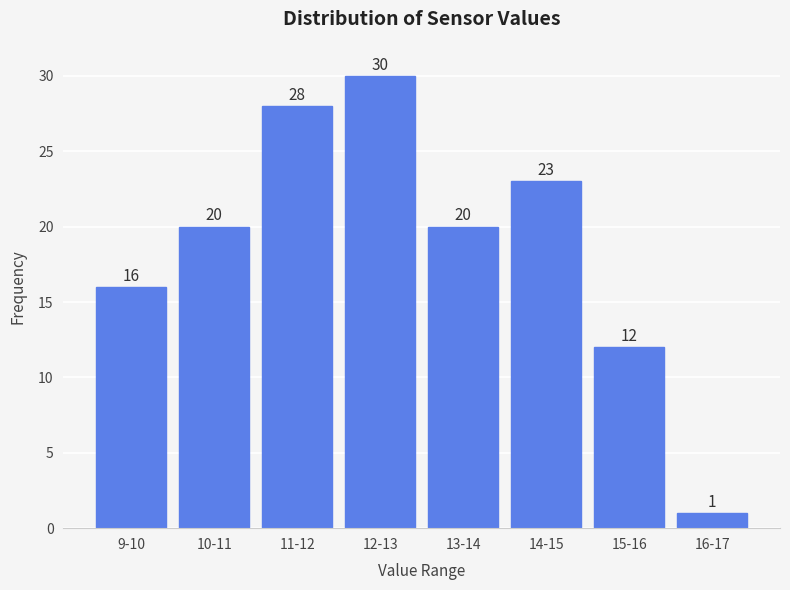

Reading right to left, transcribe all the data shown in this chart.

16-17=1	15-16=12	14-15=23	13-14=20	12-13=30	11-12=28	10-11=20	9-10=16